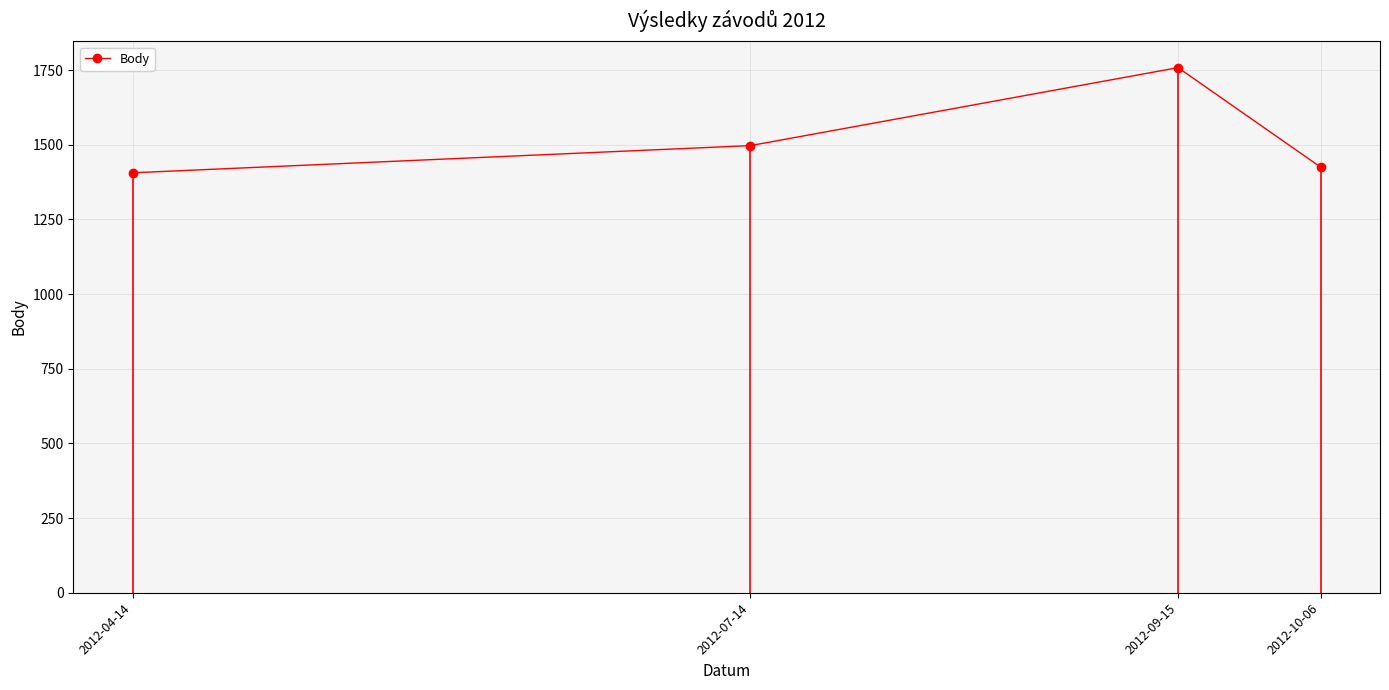

What is the average value?

1522